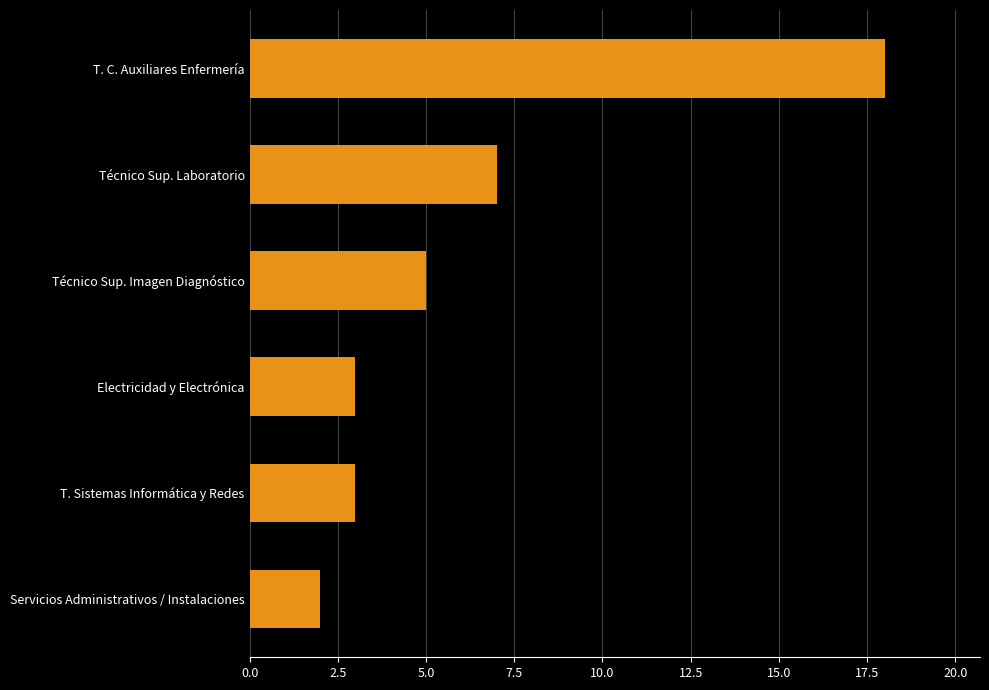

Where is the data nearest to the value 10?

Técnico Sup. Laboratorio